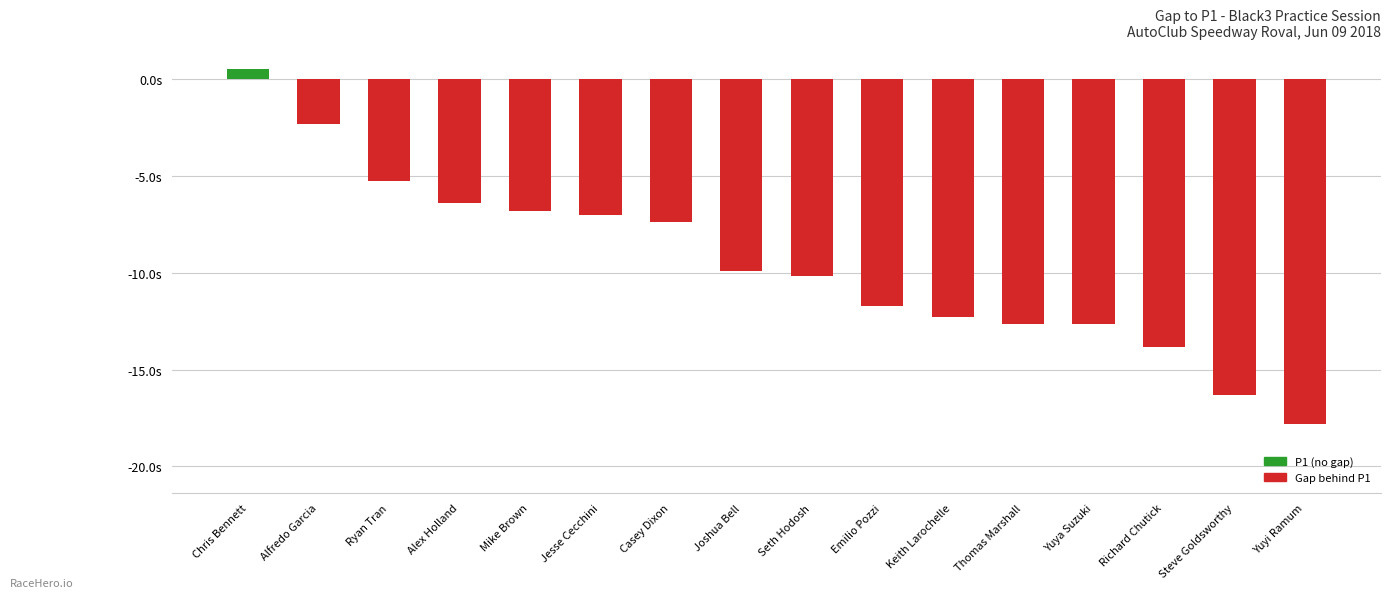

Does the chart contain any negative values?

Yes